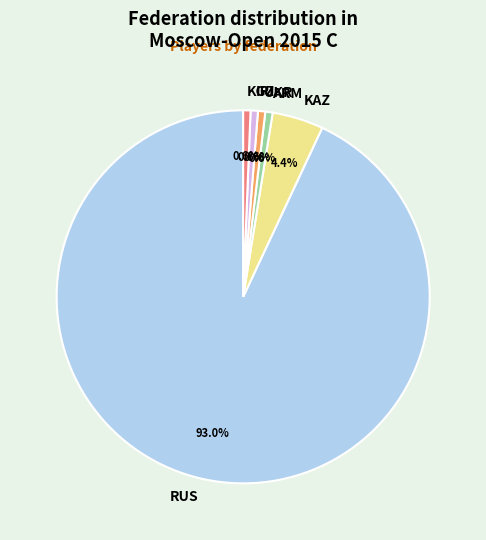

What portion of the pie excludes KGZ?

99.4%